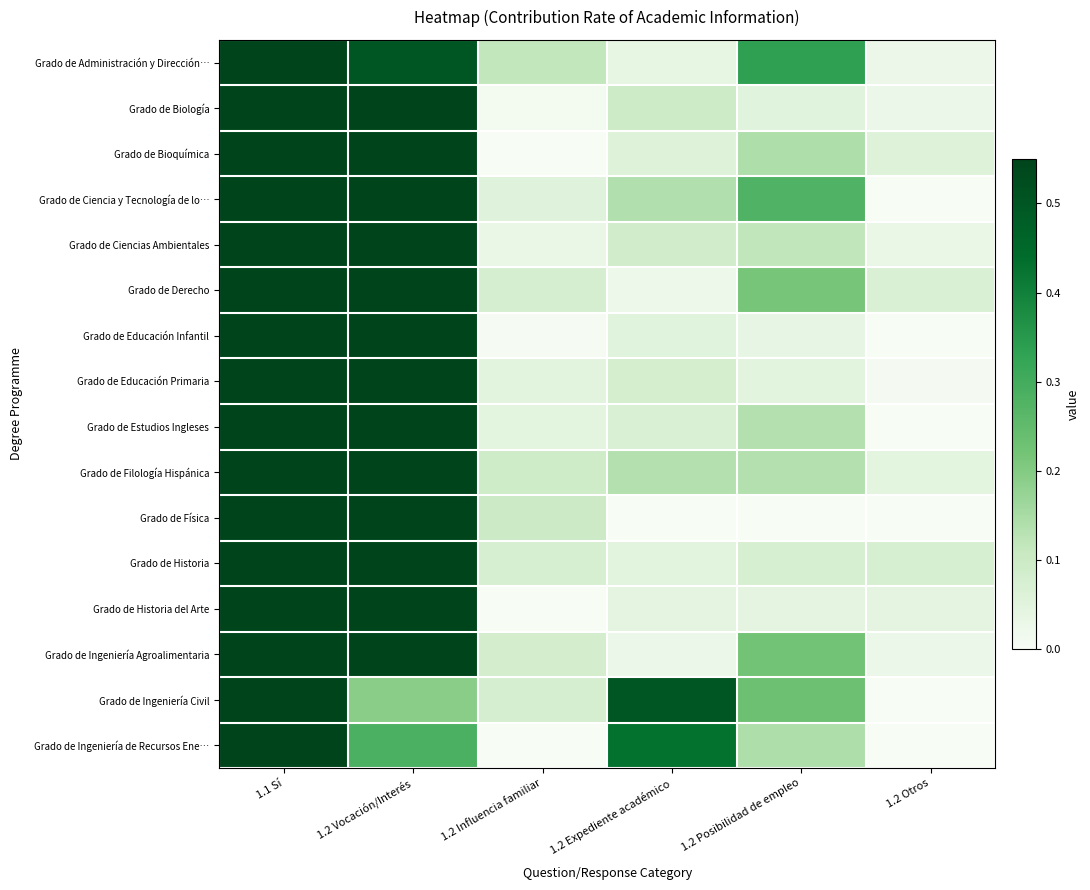

How many series are shown in this chart?

16